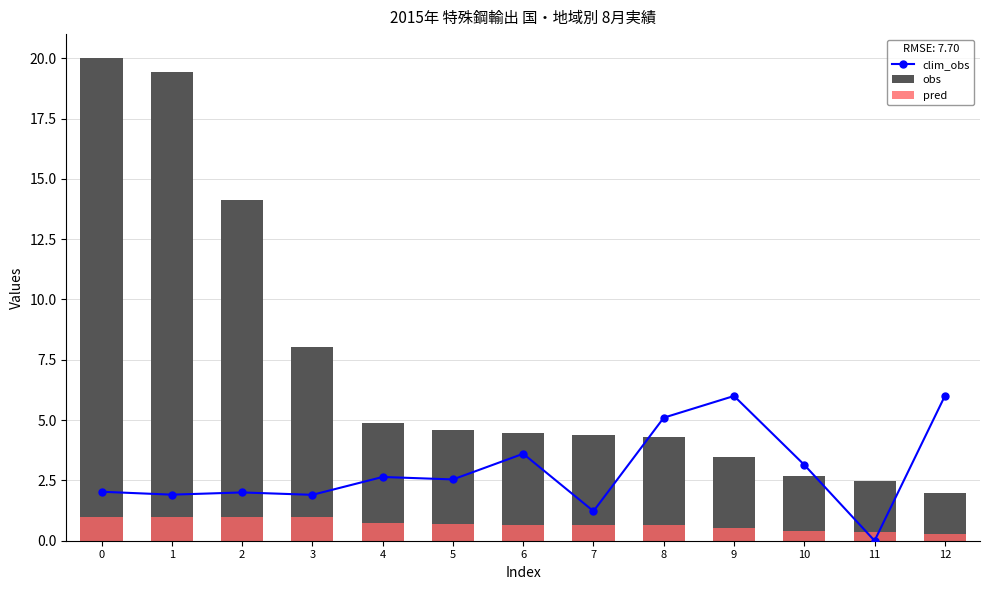

How many values in the clim_obs series exceed 2?

9